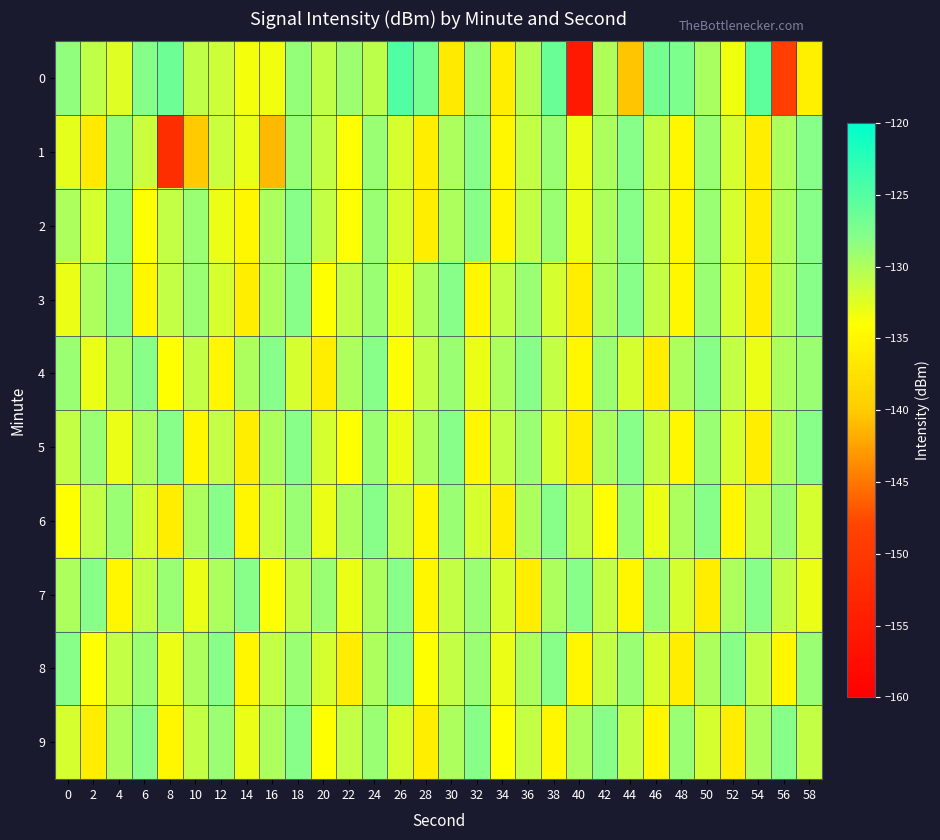

What is the spread (max minus min) of values at 48?

8.7